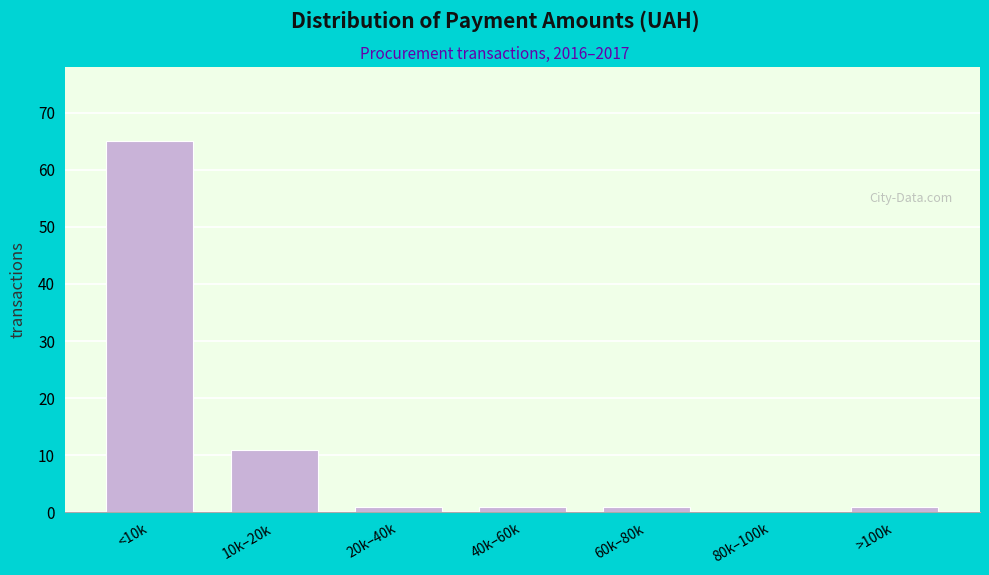

Reading left to right, extract all data points from this chart.

<10k=65	10k–20k=11	20k–40k=1	40k–60k=1	60k–80k=1	80k–100k=0	>100k=1